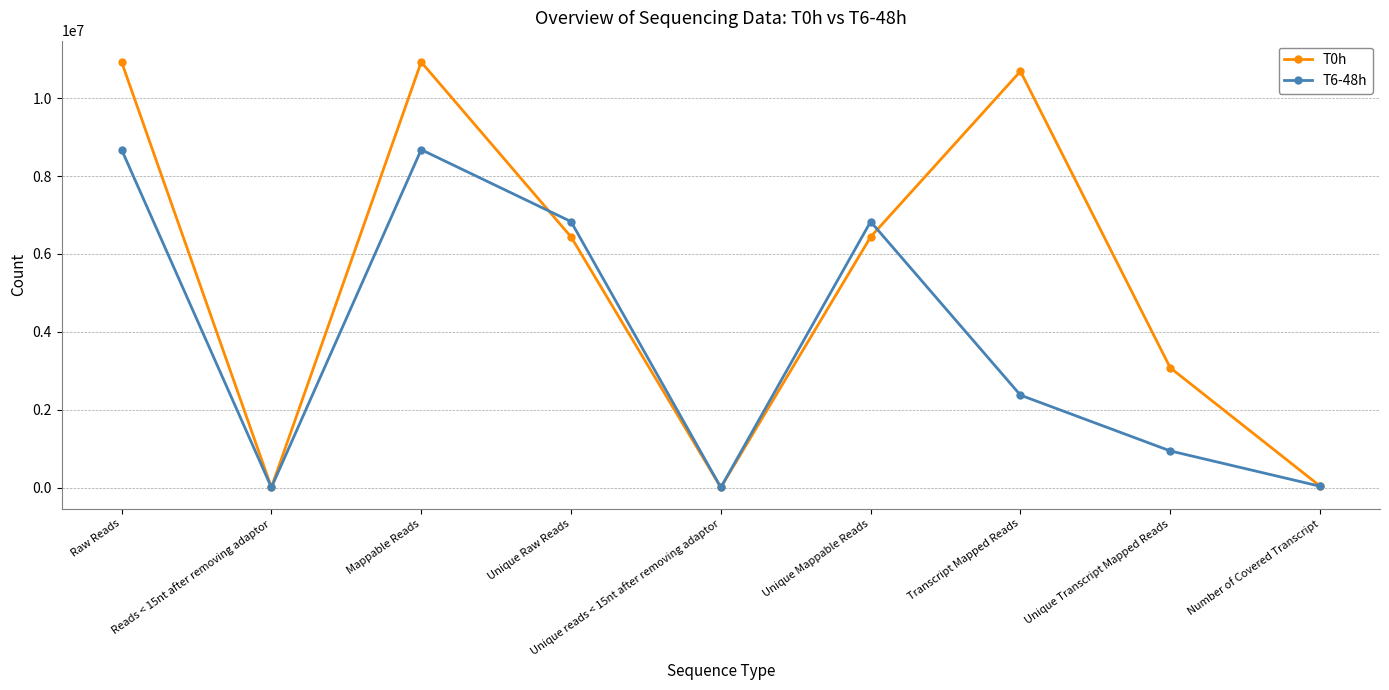

What are all the series names shown in the legend?

T0h, T6-48h